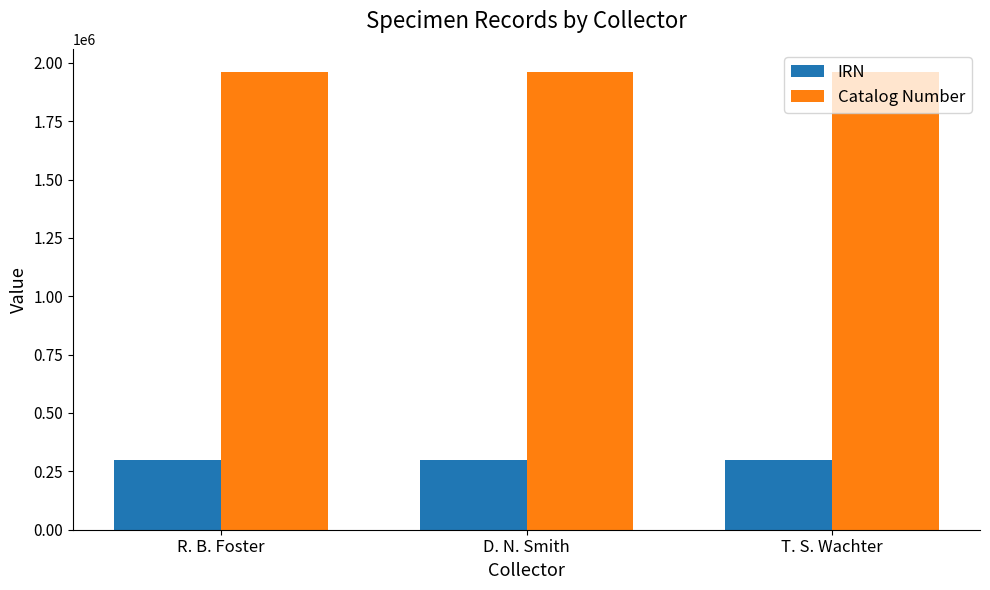

What is the label of the 1st bar from the left?

R. B. Foster